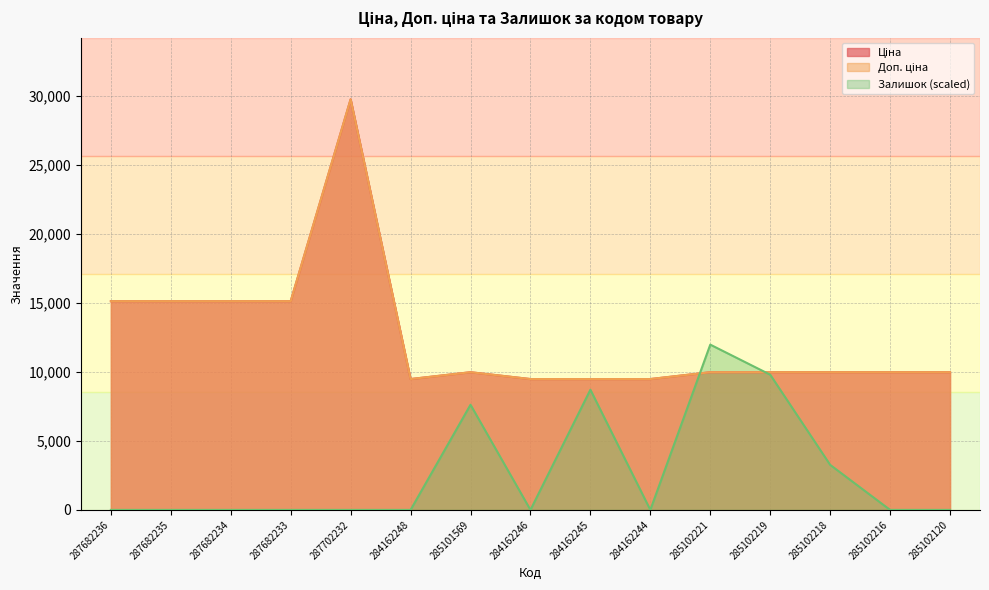

Reading left to right, list all the values displayed in this chart.

Ціна: 287682236=15120.0	287682235=15120.0	287682234=15120.0	287682233=15120.0	287702232=29747.2	284162248=9480.1	285101569=9975.0	284162246=9480.1	284162245=9480.1	284162244=9480.1	285102221=9975.0	285102219=9975.0	285102218=9975.0	285102216=9975.0	285102120=9975.0
Доп. ціна: 287682236=15120.0	287682235=15120.0	287682234=15120.0	287682233=15120.0	287702232=29747.2	284162248=9480.1	285101569=9975.0	284162246=9480.1	284162245=9480.1	284162244=9480.1	285102221=9975.0	285102219=9975.0	285102218=9975.0	285102216=9975.0	285102120=9975.0
Залишок: 287682236=0.0	287682235=0.0	287682234=0.0	287682233=0.0	287702232=0.0	284162248=0.0	285101569=7619.4	284162246=0.0	284162245=8707.8	284162244=0.0	285102221=11973.3	285102219=9796.3	285102218=3265.4	285102216=0.0	285102120=0.0